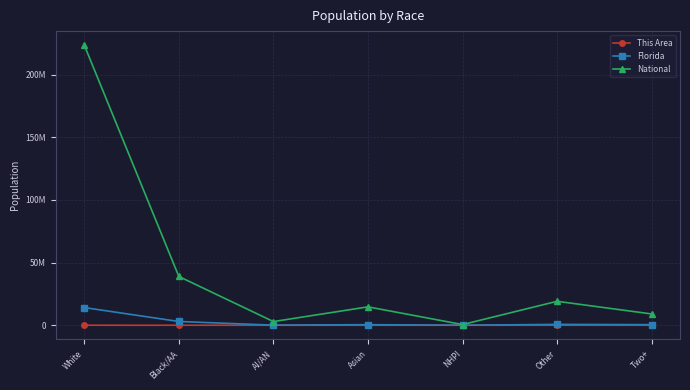

Is this an area chart (filled region under the line)?

No